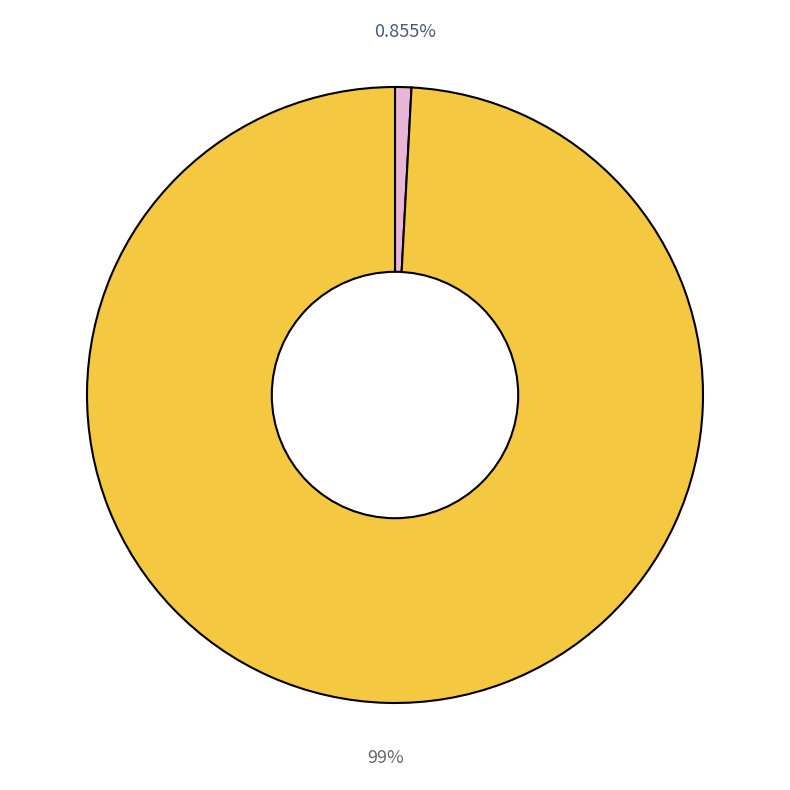

To the nearest percent, what is the difference between the largest and smallest slice percentages?

98%